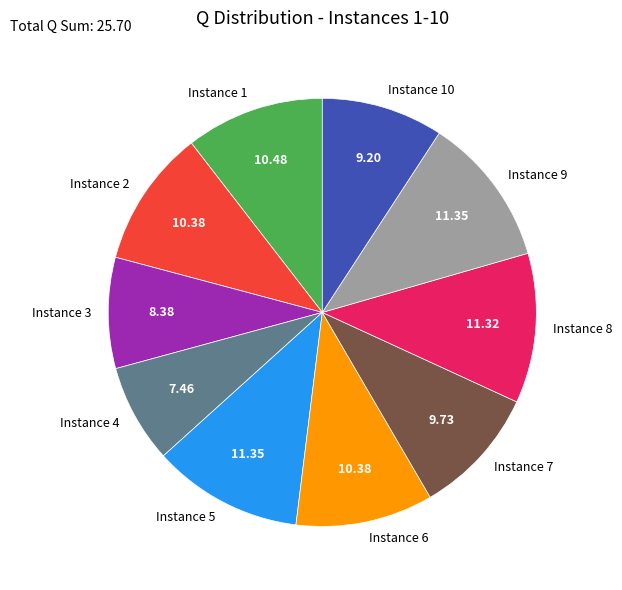

Between Instance 4 and Instance 8, which is larger?

Instance 8